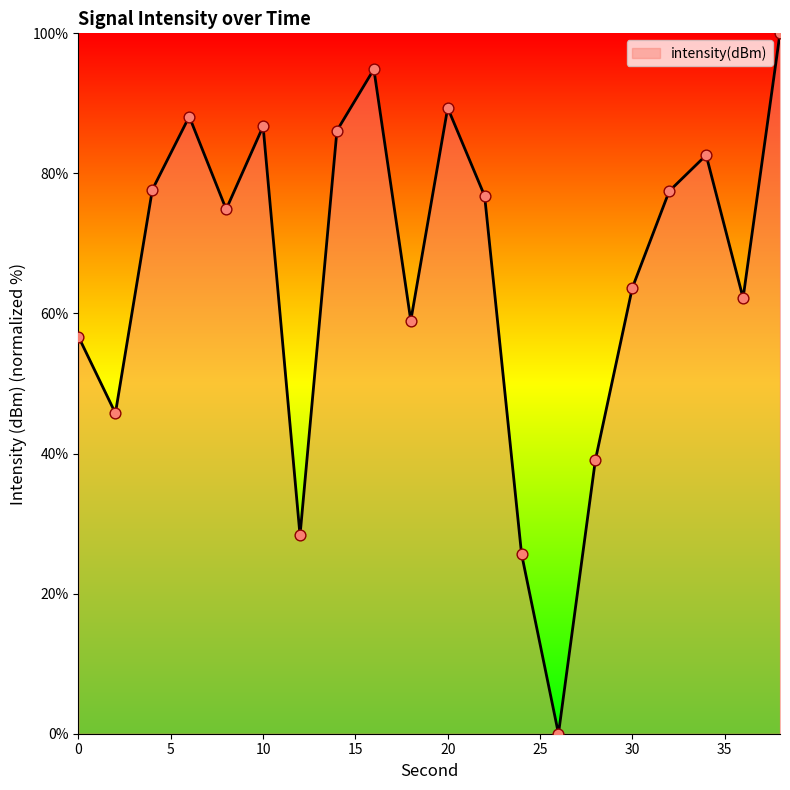

What is the greatest value displayed?

100.0